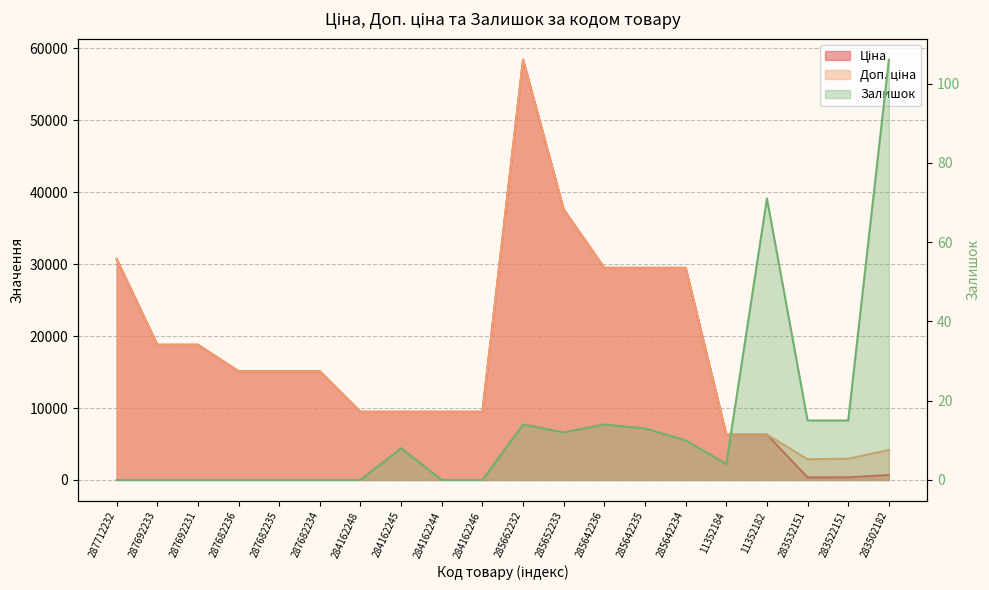

Does the chart have visible grid lines?

Yes